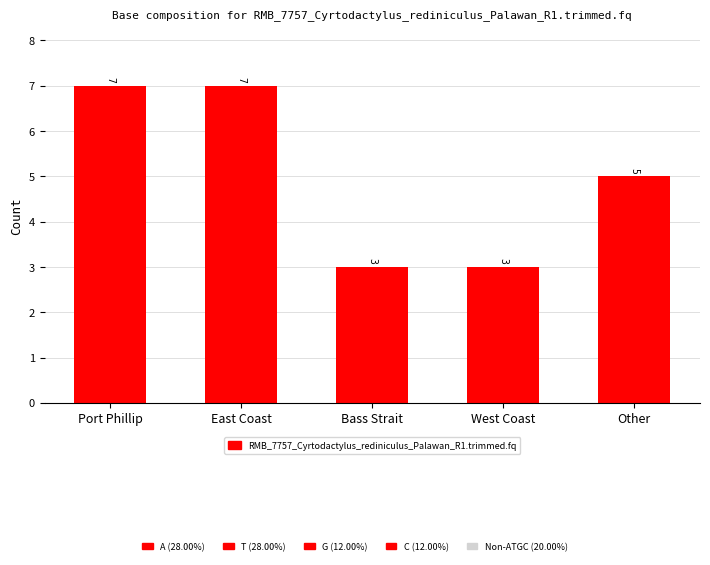

What is the maximum value shown in the chart?

7